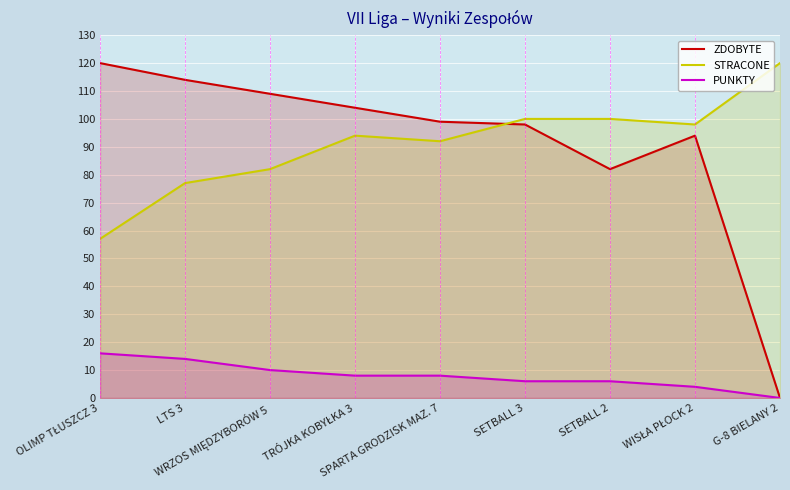

True or false: STRACONE has more than 1 interior local peaks.

False